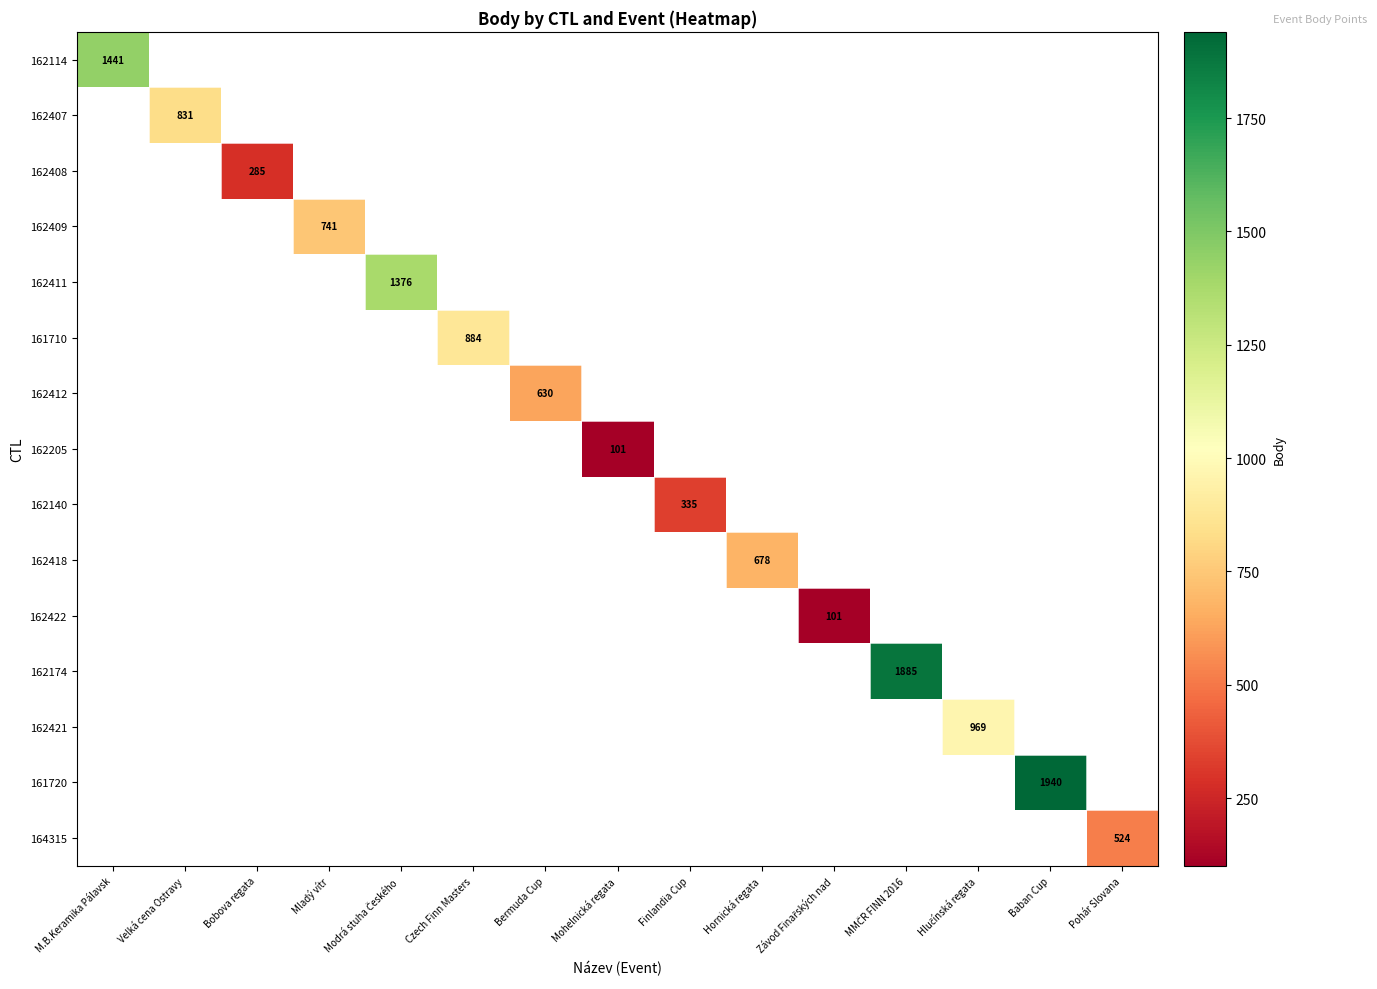

How many values in 162174 are above zero?

1